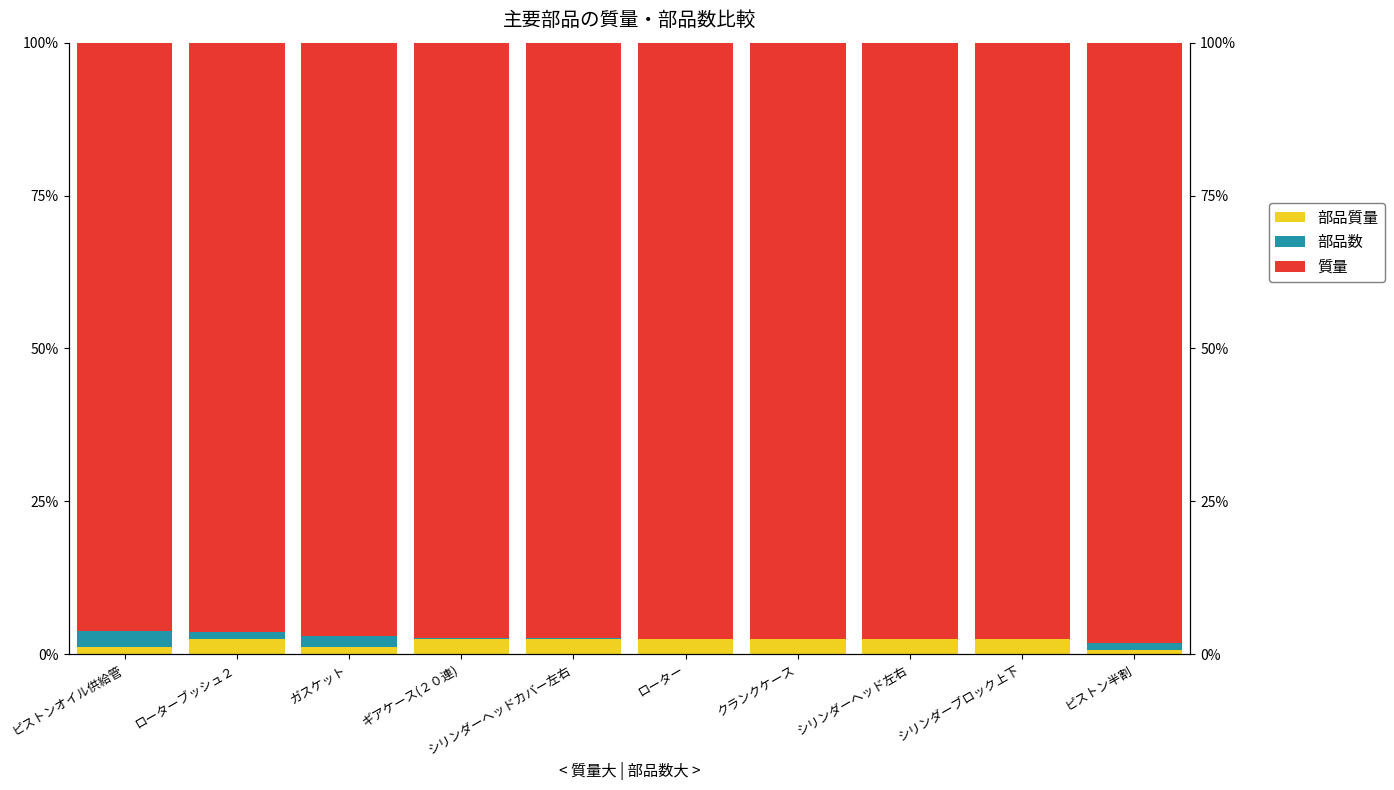

What is the sum of all 部品数 values?

7.5